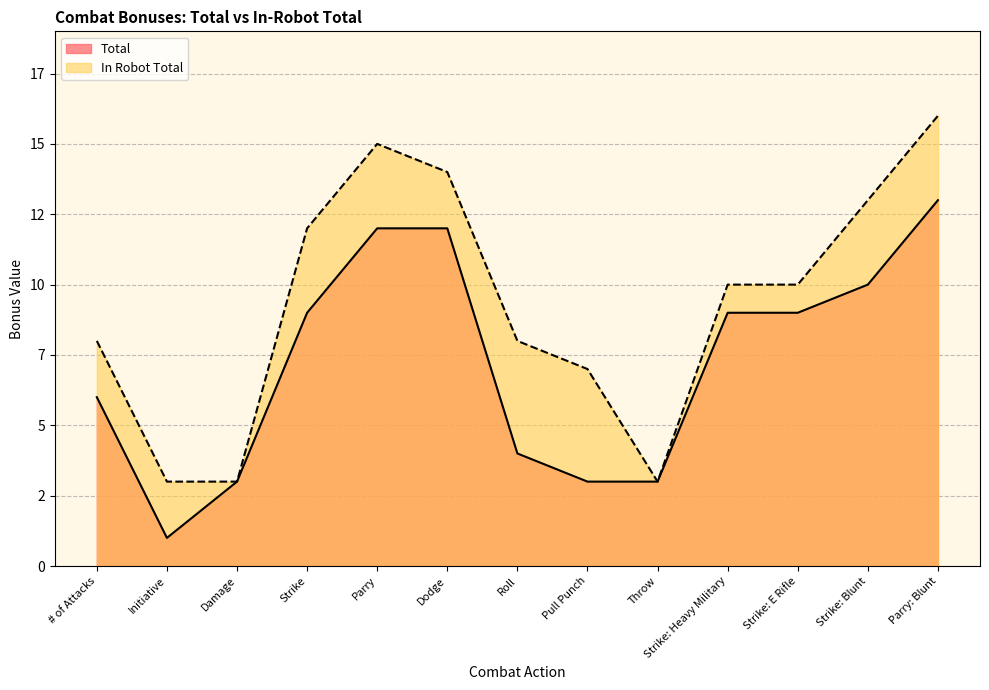

What is the difference between the second highest and second lowest values in the Total series?

9